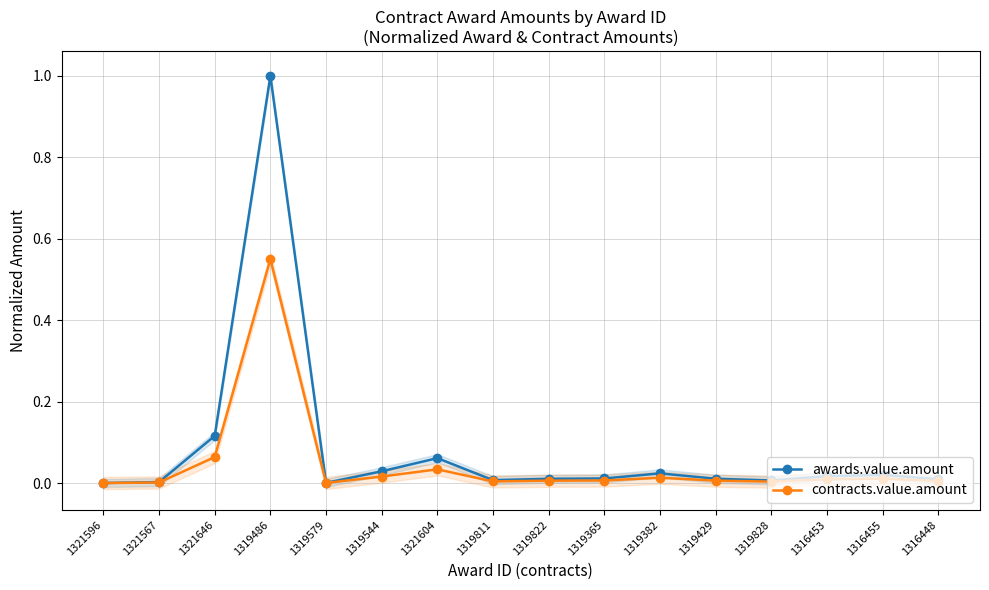

True or false: awards.value.amount and contracts.value.amount intersect in this chart.

False